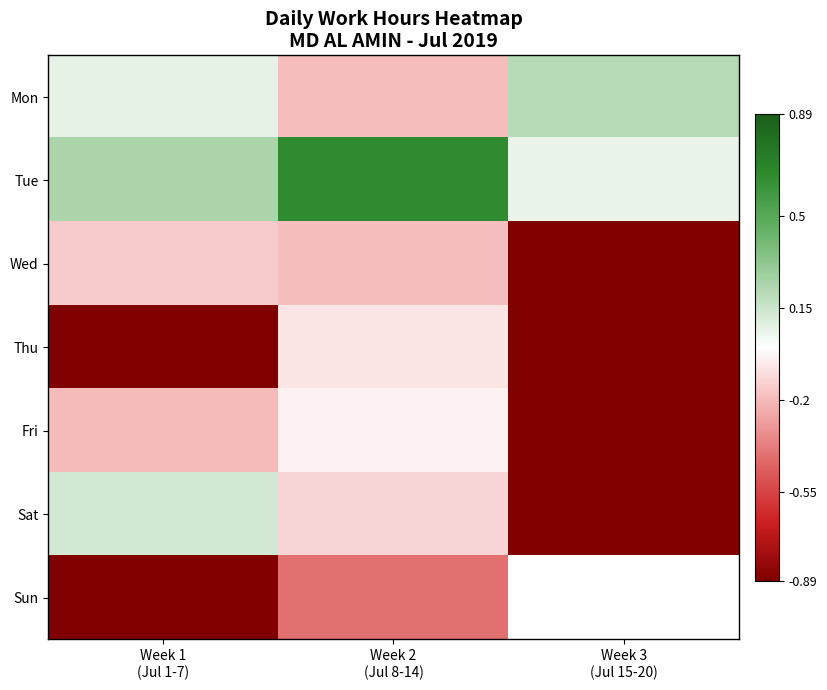

Rank the series at Week 1 (Jul 1-7) from highest to lowest value.

Tue, Sat, Mon, Wed, Fri, Thu, Sun